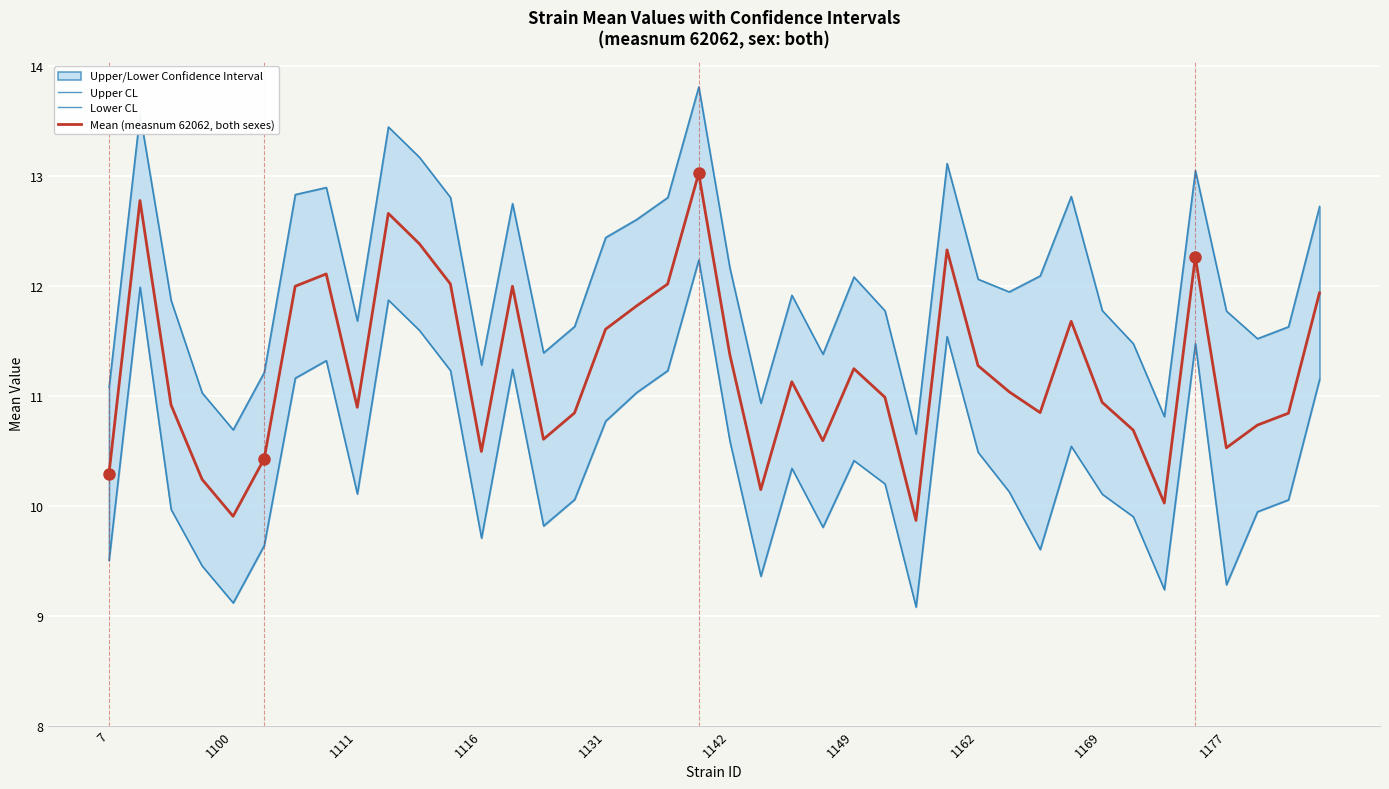

Rank the series at 21 from highest to lowest value.

Upper CL, Mean (measnum 62062, both sexes), Lower CL